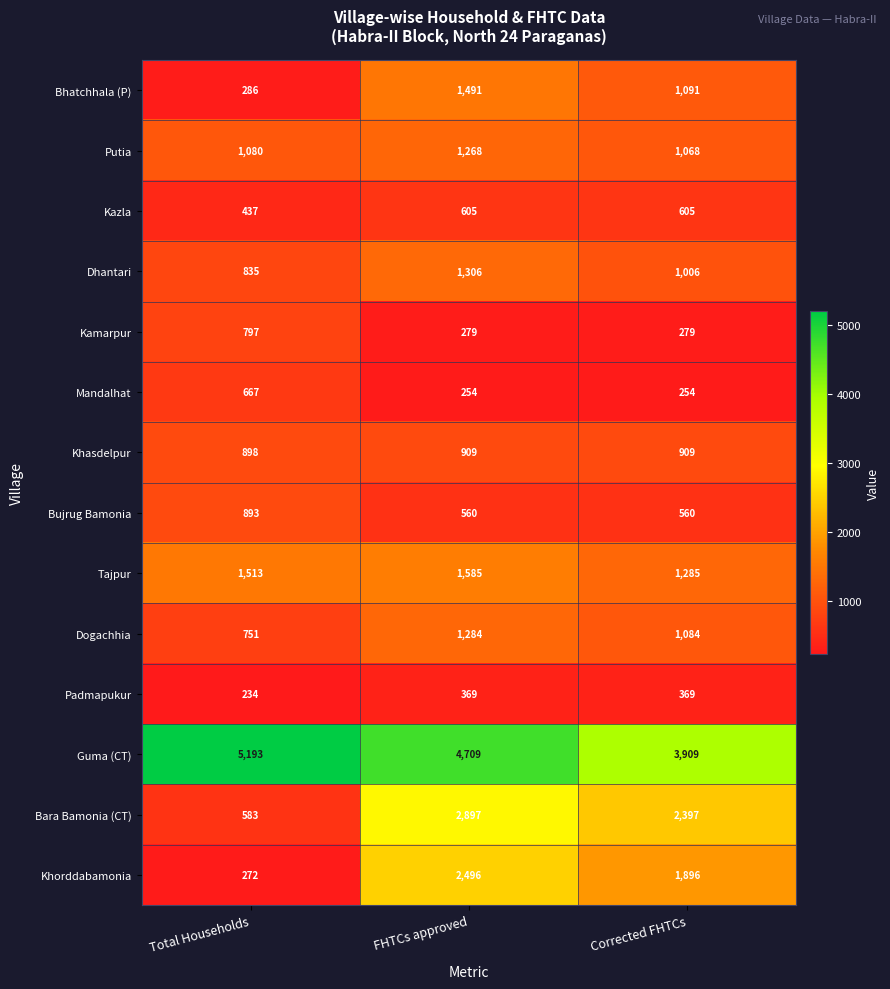

How many series are shown in this chart?

14